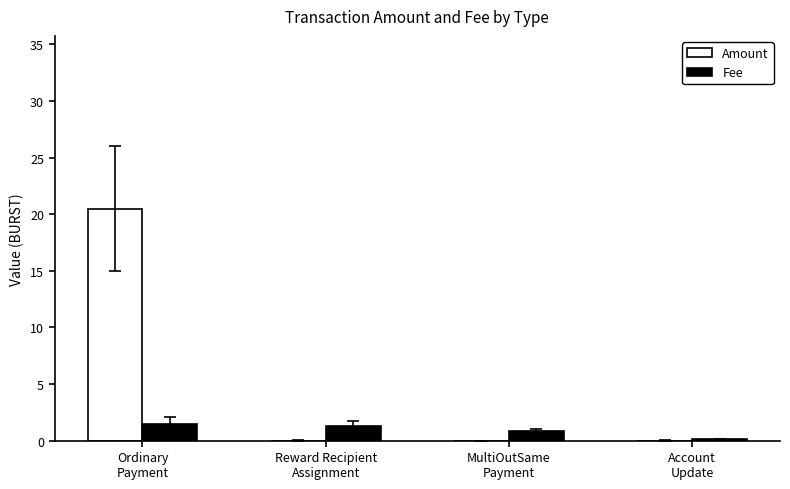

Which label corresponds to the largest value in the chart?

Ordinary
Payment